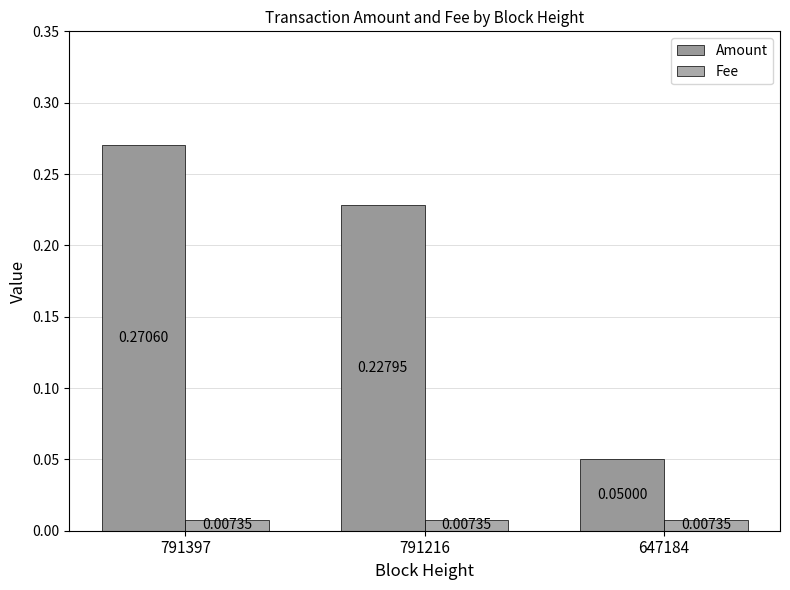

Is it true that Fee equals 0.0 at 647184?

True